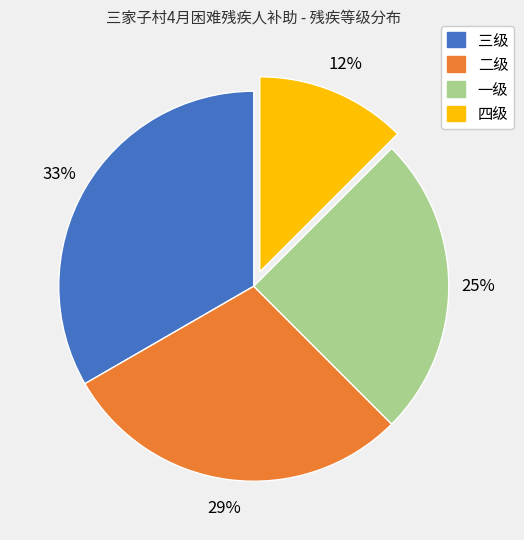

The 二级 slice represents 23% of the pie. True or false?

False